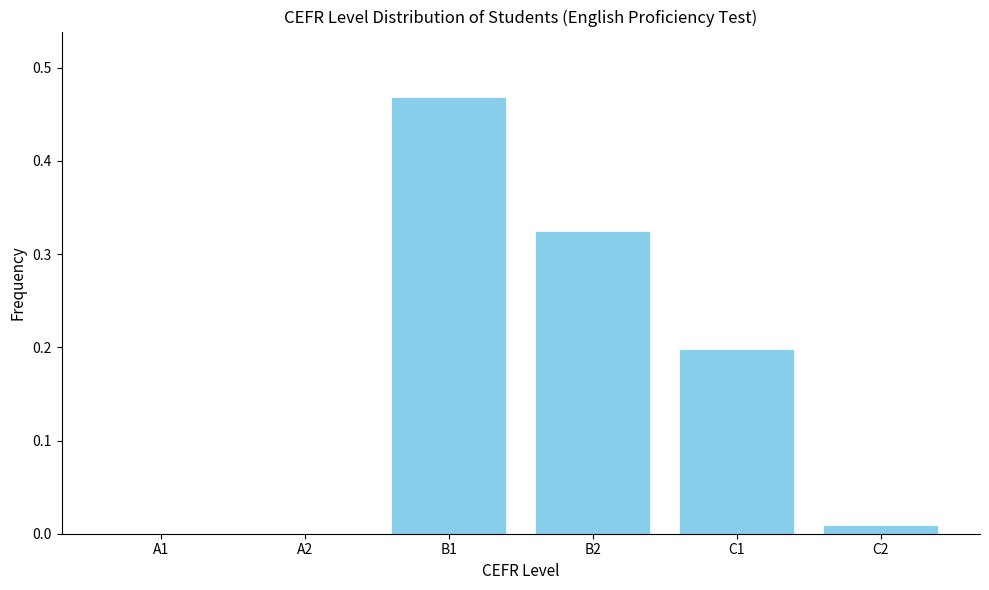

Which category has the highest value across all series?

B1